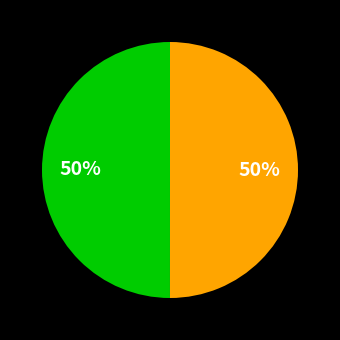

To the nearest percent, what is the average slice percentage?

50%